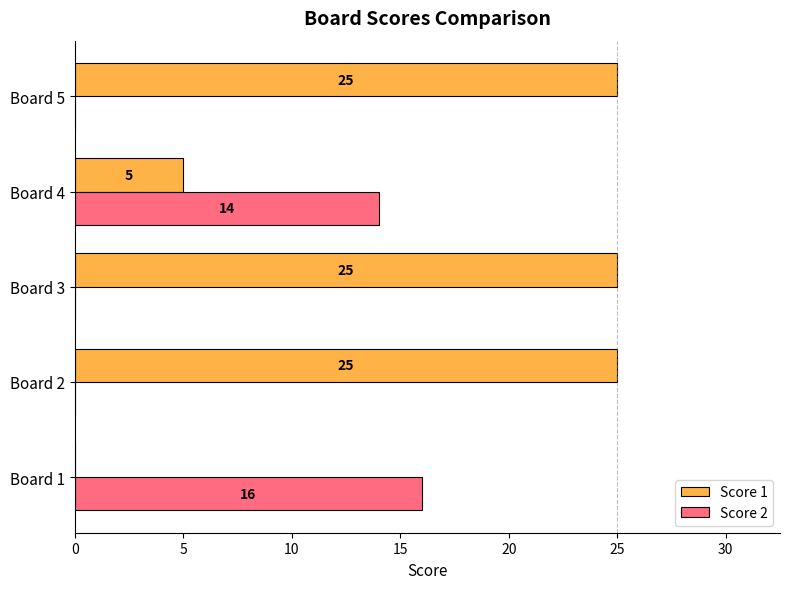

Which series changed the most between Board 1 and Board 3?

Score 1